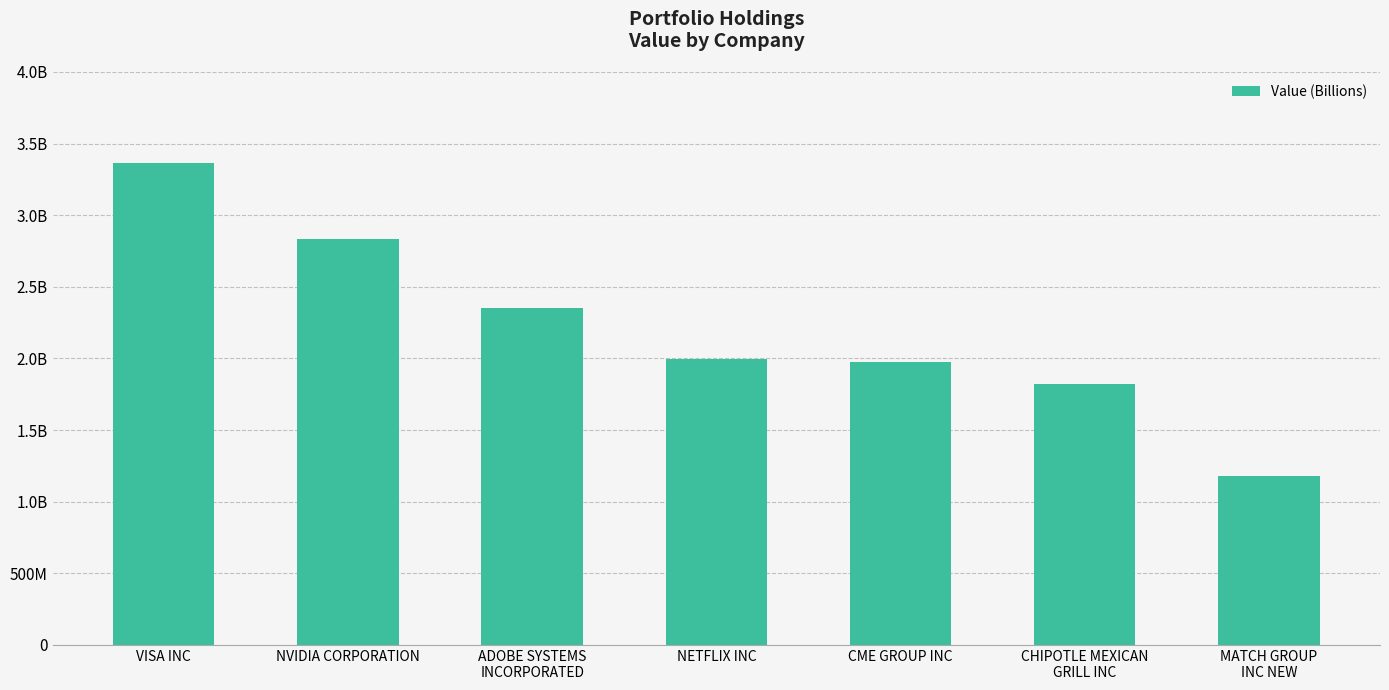

Reading left to right, transcribe all the data shown in this chart.

VISA INC=3367001000	NVIDIA CORPORATION=2835366000	ADOBE SYSTEMS
INCORPORATED=2349733000	NETFLIX INC=1996619000	CME GROUP INC=1976960000	CHIPOTLE MEXICAN
GRILL INC=1824091000	MATCH GROUP
INC NEW=1182791000